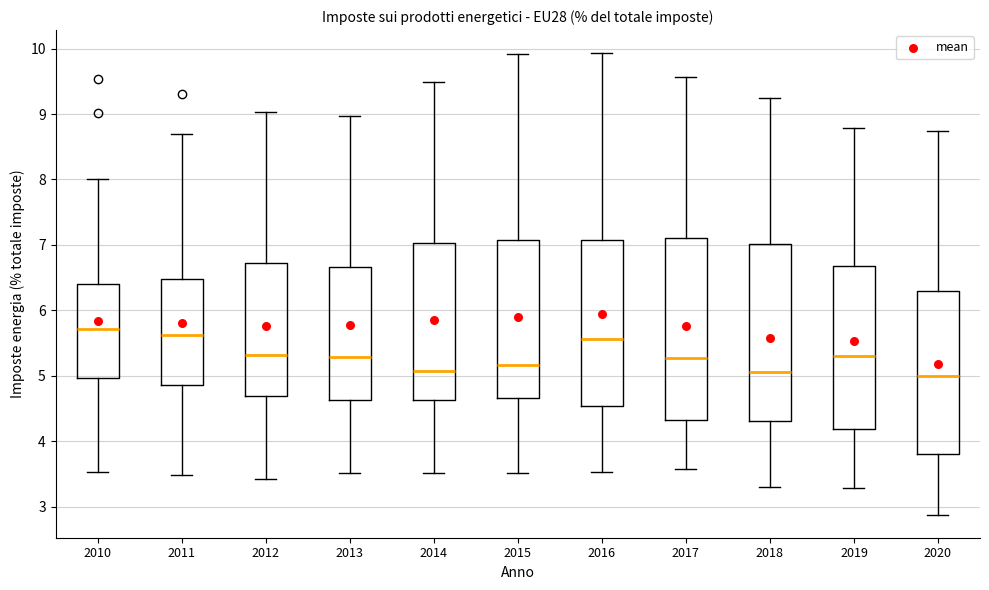

Reading left to right, transcribe this box plot: for each box, give where its median line is, the range the box spans, and where its two whiskers end, as read against the y-axis. The values are not printed on the chart, so give them approximately, as read against the axis.

2010: median 5.7, box 5.0 to 6.4, whiskers 3.5 to 8.0
2011: median 5.6, box 4.9 to 6.5, whiskers 3.5 to 8.7
2012: median 5.3, box 4.7 to 6.7, whiskers 3.4 to 9.0
2013: median 5.3, box 4.6 to 6.7, whiskers 3.5 to 9.0
2014: median 5.1, box 4.6 to 7.0, whiskers 3.5 to 9.5
2015: median 5.2, box 4.7 to 7.1, whiskers 3.5 to 9.9
2016: median 5.6, box 4.5 to 7.1, whiskers 3.5 to 9.9
2017: median 5.3, box 4.3 to 7.1, whiskers 3.6 to 9.6
2018: median 5.1, box 4.3 to 7.0, whiskers 3.3 to 9.2
2019: median 5.3, box 4.2 to 6.7, whiskers 3.3 to 8.8
2020: median 5.0, box 3.8 to 6.3, whiskers 2.9 to 8.7